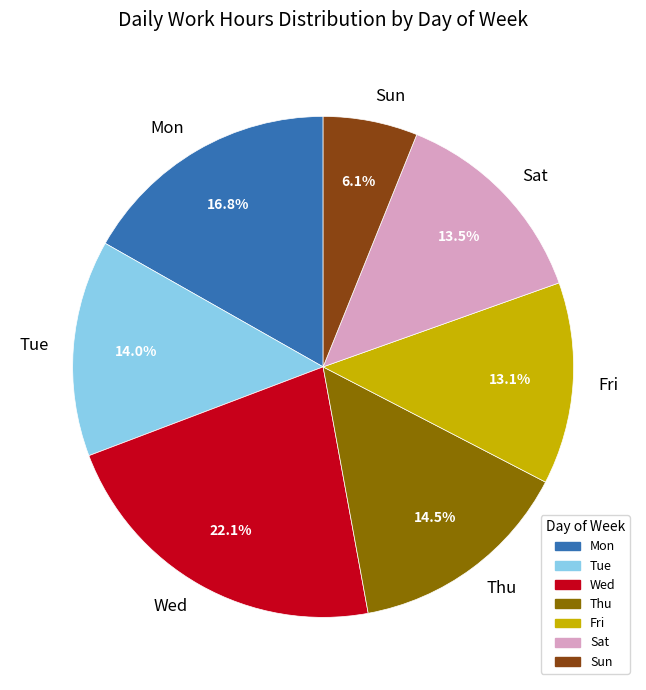

Is there any slice that represents more than half of the pie?

No